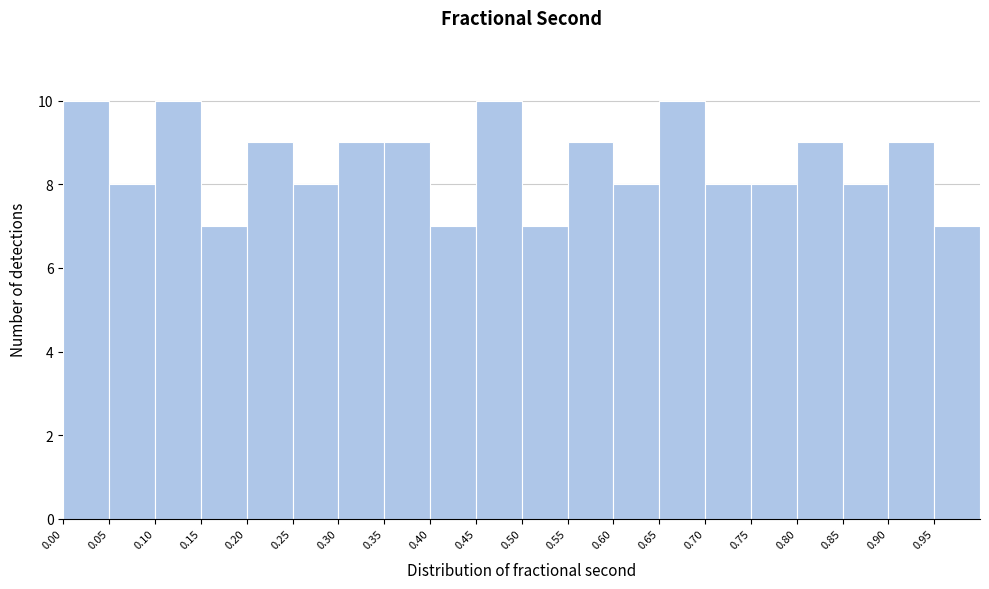

How tall is the bar that spans 0.00 to 0.05 on the x-axis? The values are not printed on the chart, so give them approximately, as read against the axis.

10